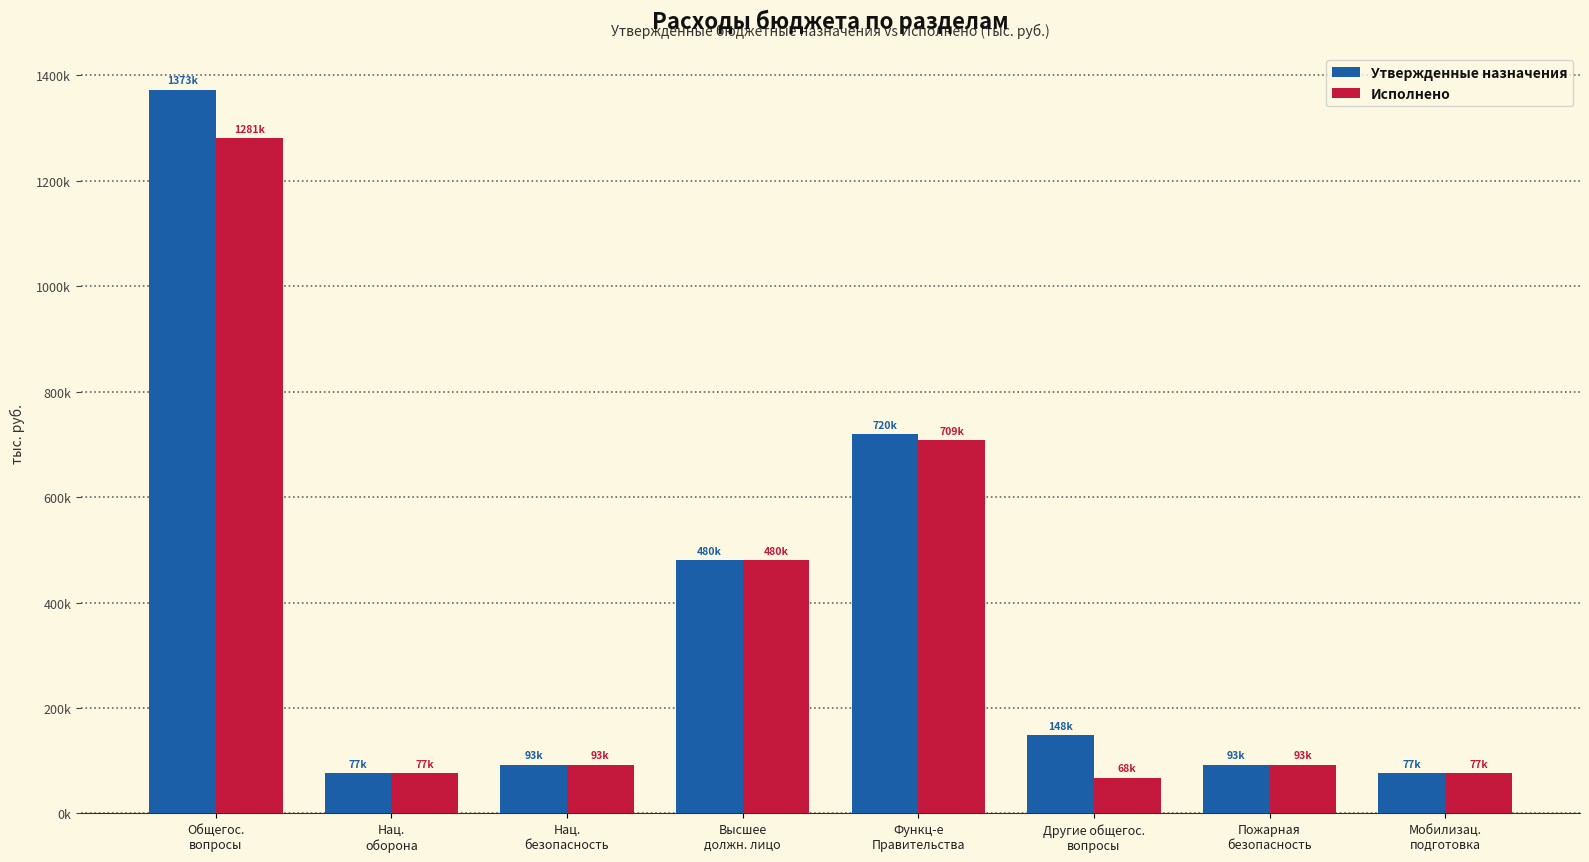

What is the total value across all series at Функц-е
Правительства?

1428839.0